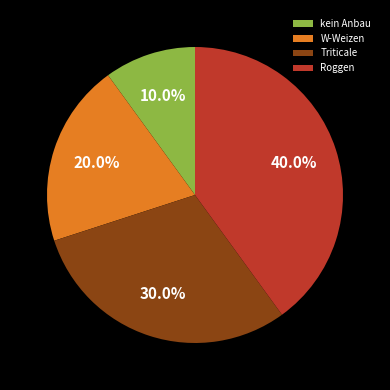

Between Roggen and Triticale, which is larger?

Roggen